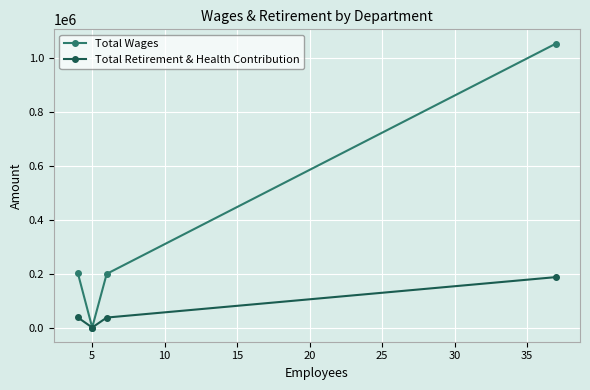

Which series has the widest spread of values?

Total Wages